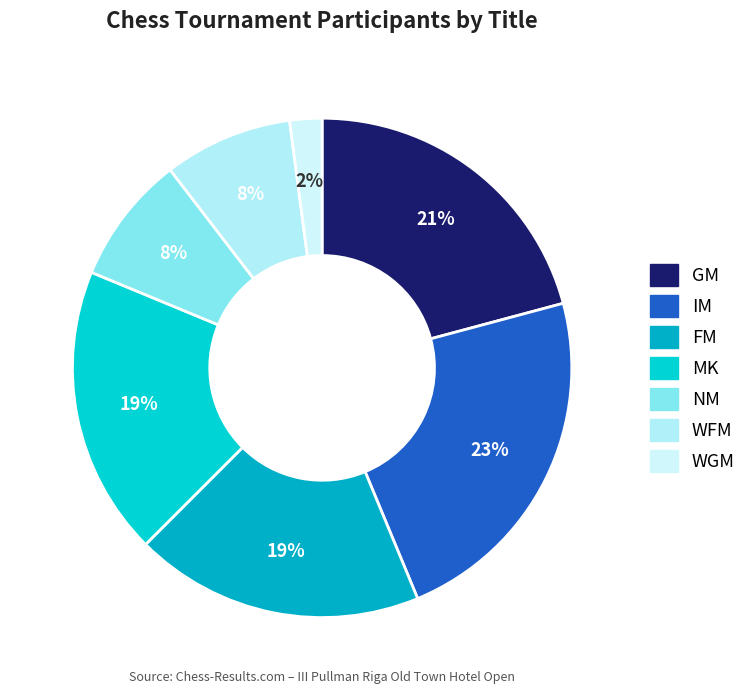

What is the smallest slice in the pie chart?

WGM